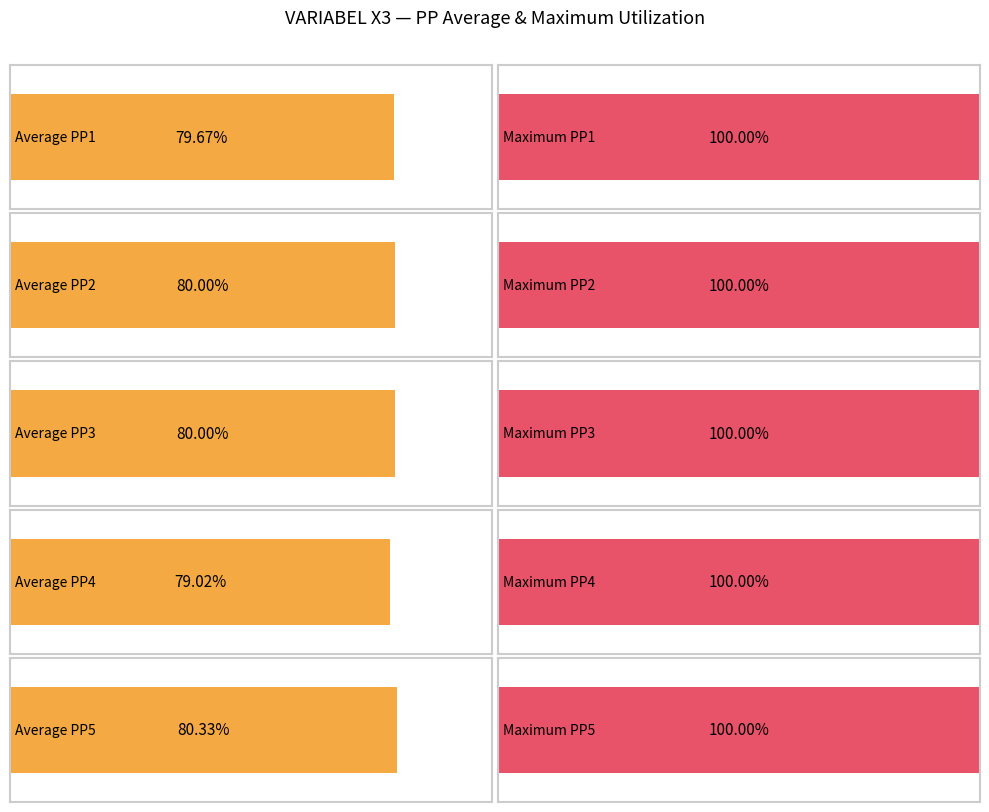

At how many categories does at least one series exceed 3?

5